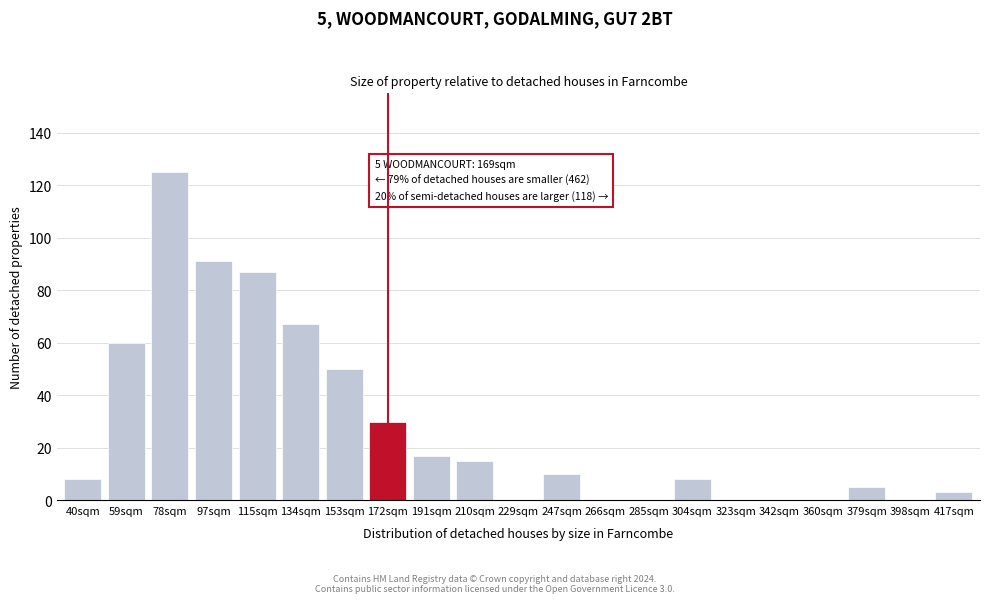

Reading left to right, list all the values displayed in this chart.

40sqm=8	59sqm=60	78sqm=125	97sqm=91	115sqm=87	134sqm=67	153sqm=50	172sqm=30	191sqm=17	210sqm=15	229sqm=0	247sqm=10	266sqm=0	285sqm=0	304sqm=8	323sqm=0	342sqm=0	360sqm=0	379sqm=5	398sqm=0	417sqm=3